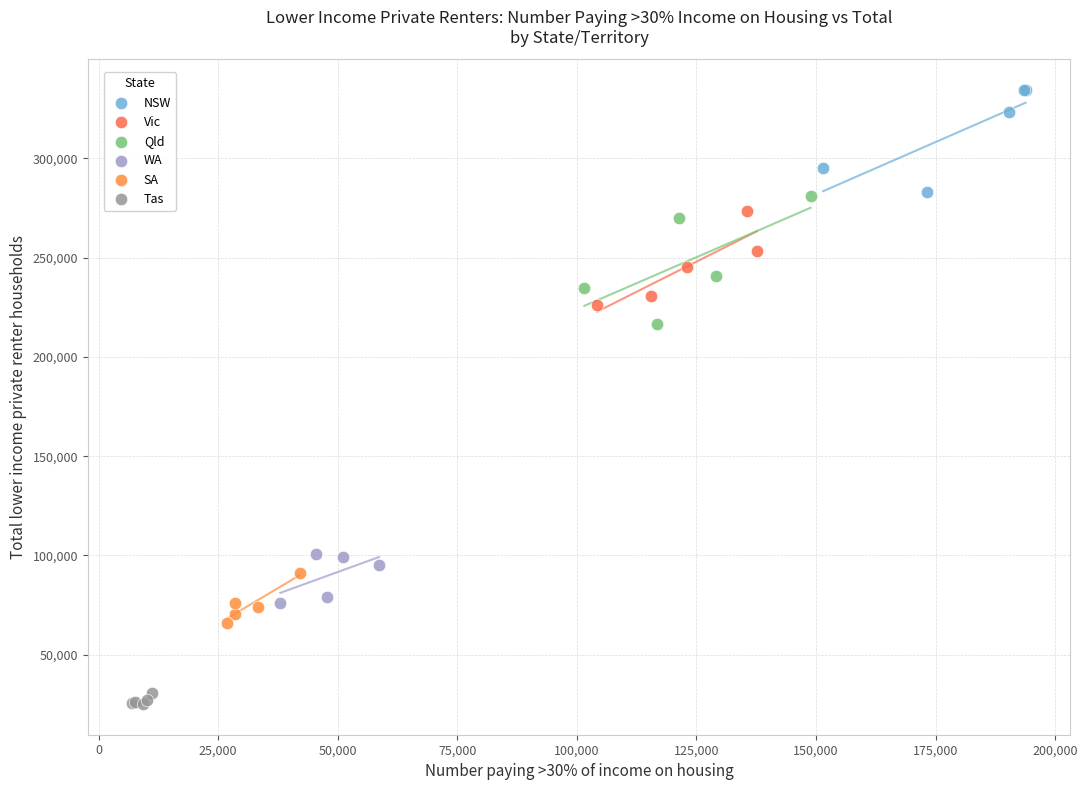

Which series has the widest spread of Y values?

Qld